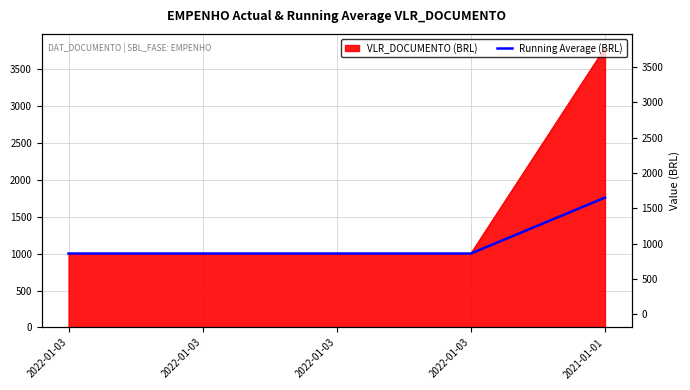

True or false: there are more than 2 points higher than both neighbors.

False